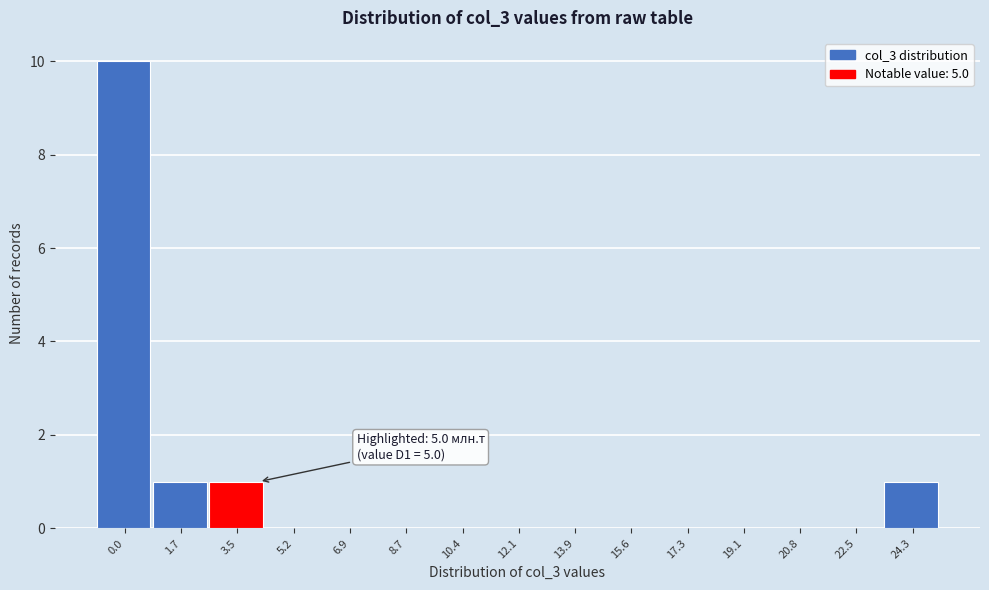

Reading left to right, extract all data points from this chart.

0.0=10	1.7=1	3.5=1	5.2=0	6.9=0	8.7=0	10.4=0	12.1=0	13.9=0	15.6=0	17.3=0	19.1=0	20.8=0	22.5=0	24.3=1